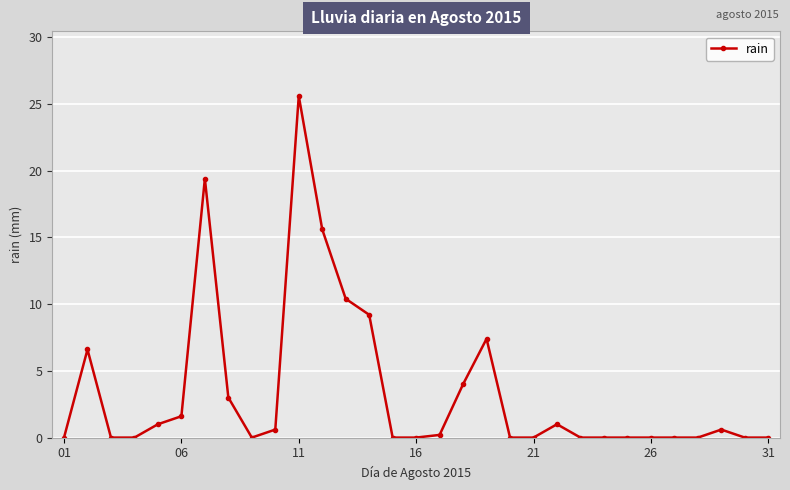

True or false: there are more than 1 points higher than both neighbors.

True